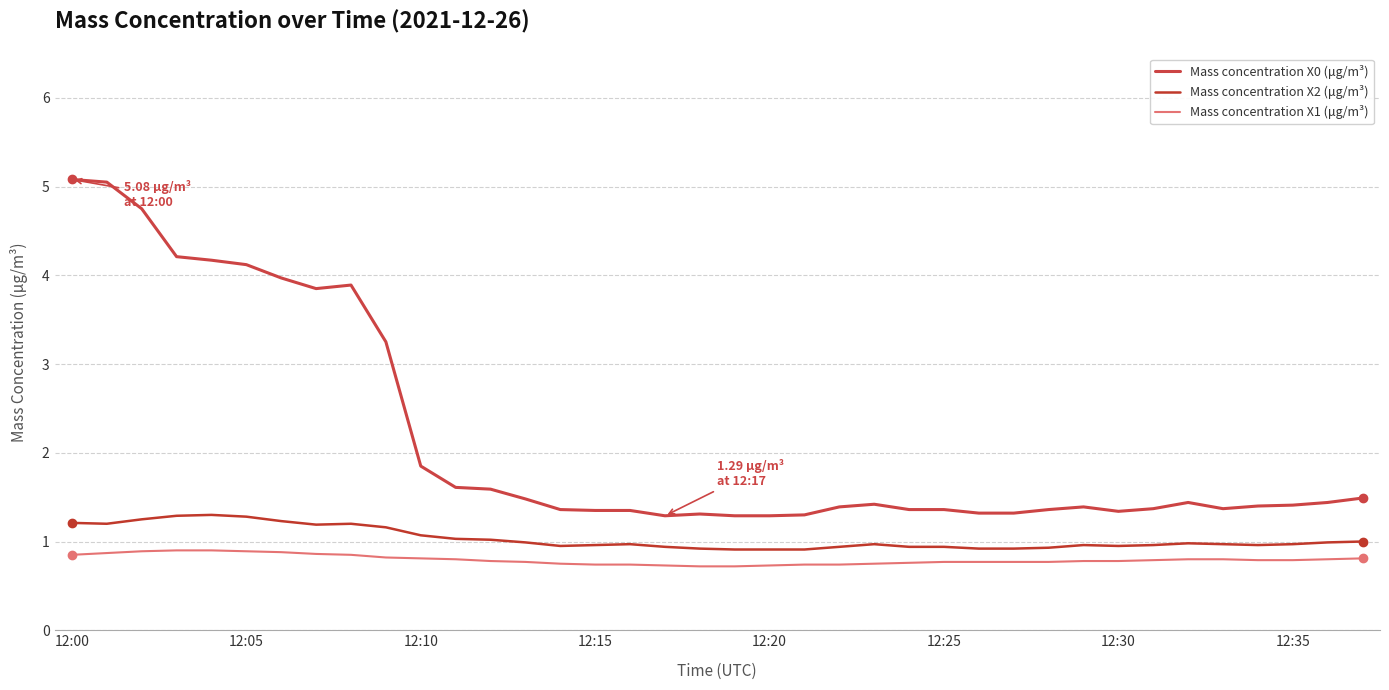

What is the label of the 26th point from the left?

12:25